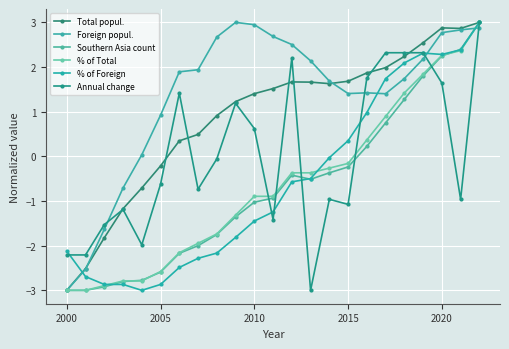

What is the maximum value for Annual change?

3.0